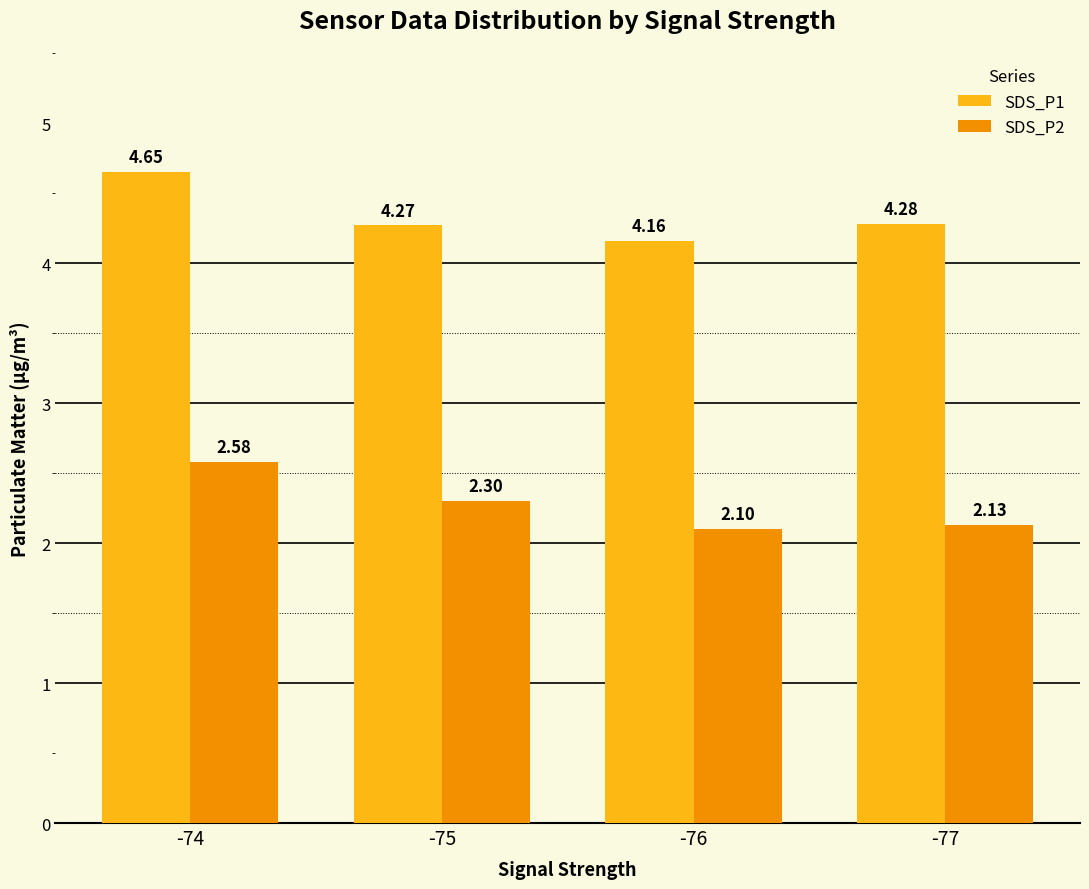

What is the spread (max minus min) of values at -74?

2.1